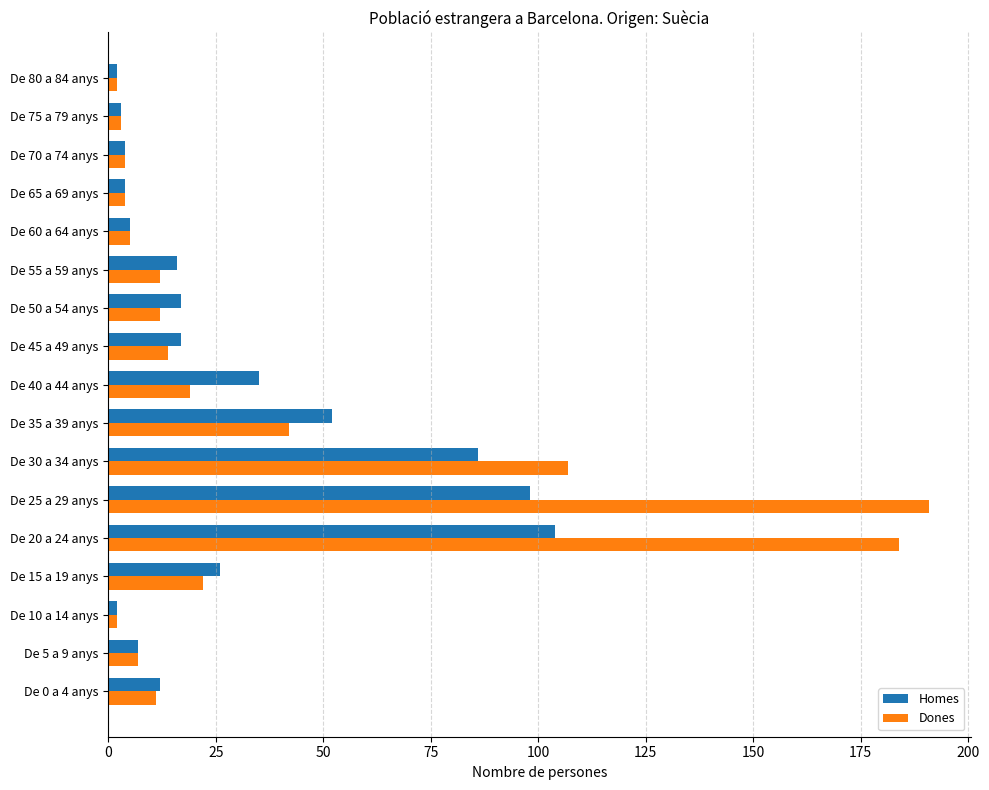

Is the value of Dones at De 50 a 54 anys greater than the value of Homes at De 10 a 14 anys?

Yes